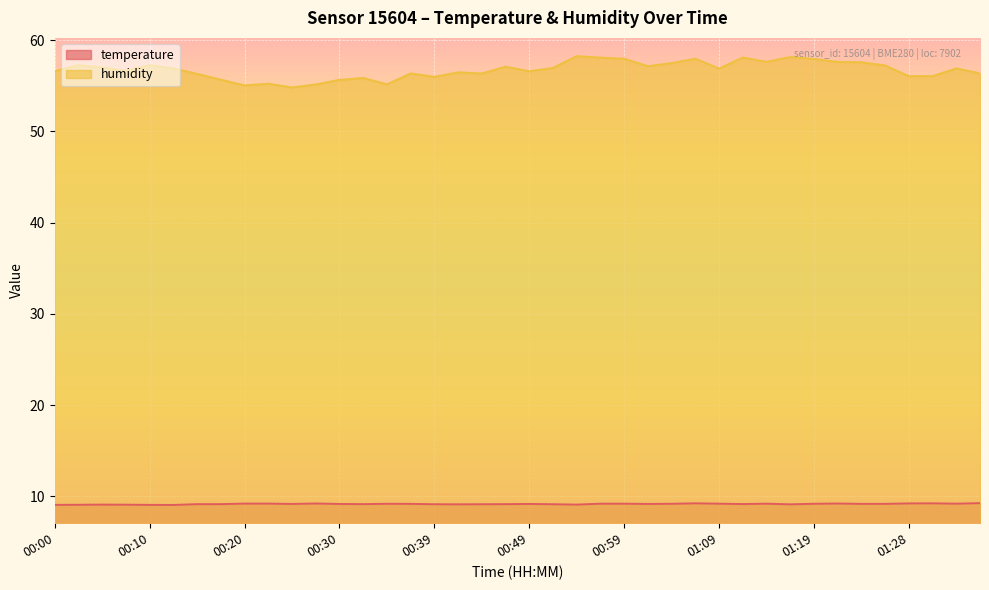

True or false: temperature and humidity cross at least once.

False